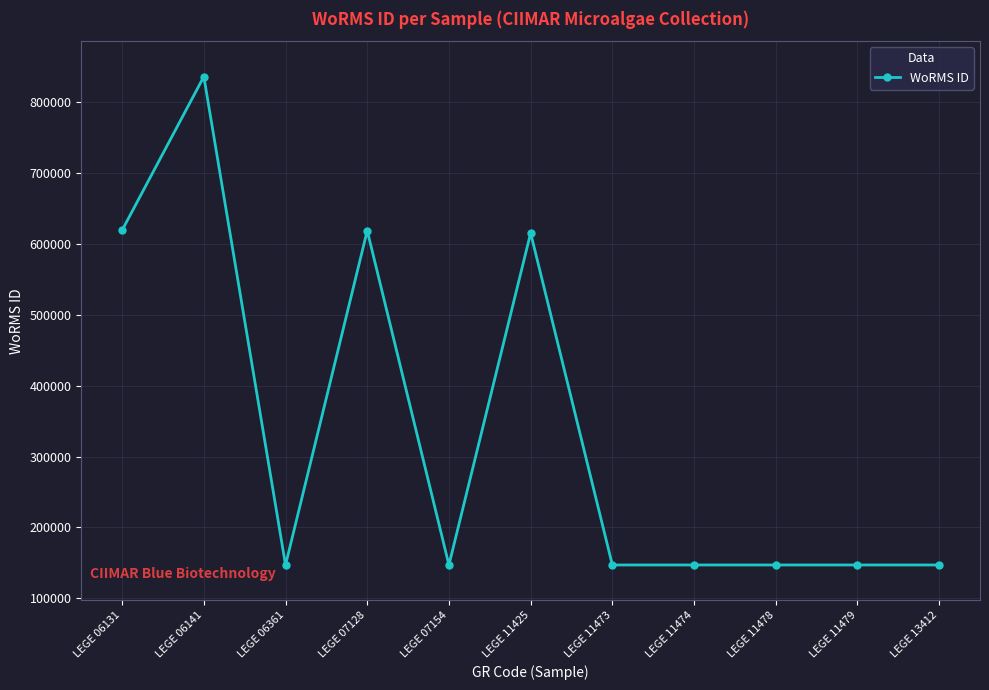

What is the difference between the maximum and minimum values?

689513